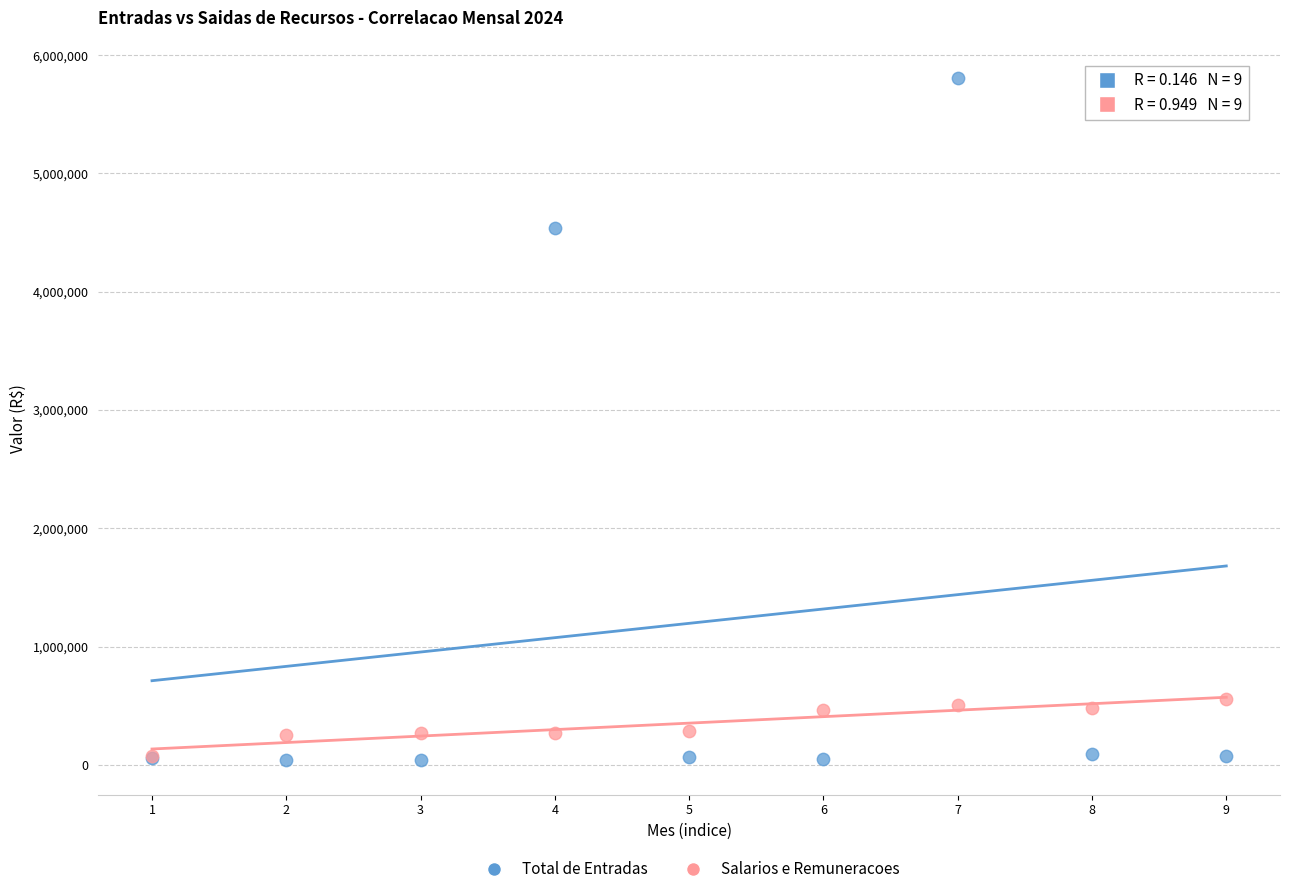

Which series contains the highest Y value?

Total de Entradas